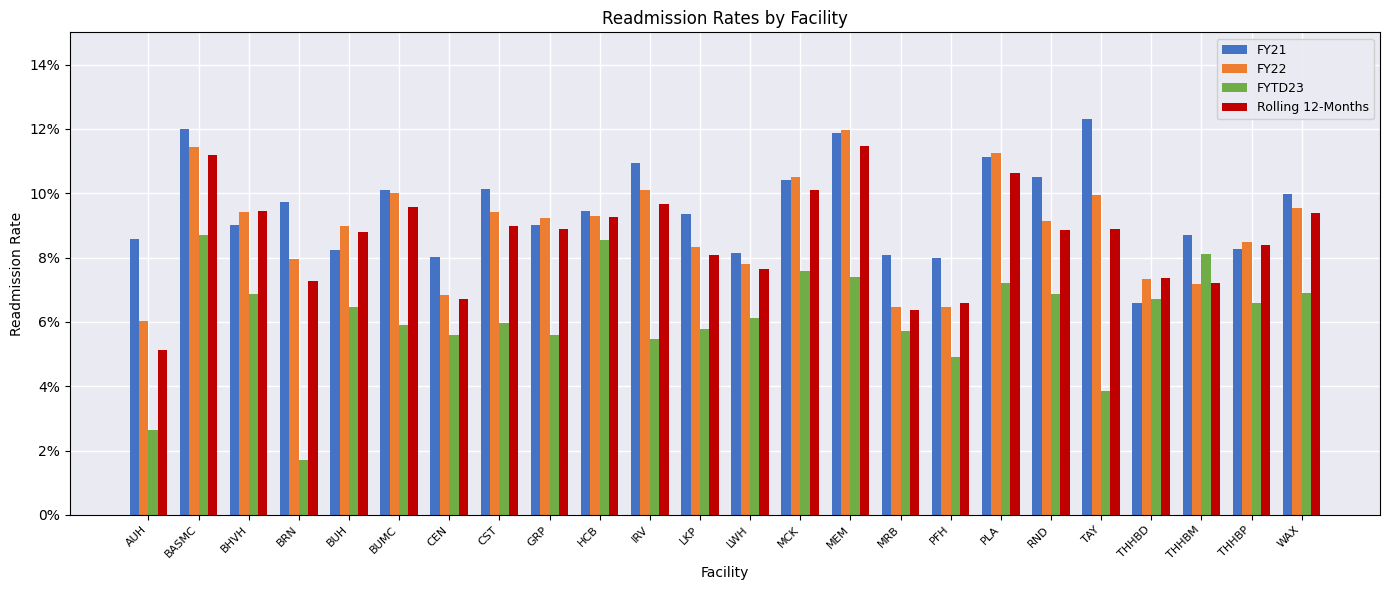

Are the bars horizontal?

No